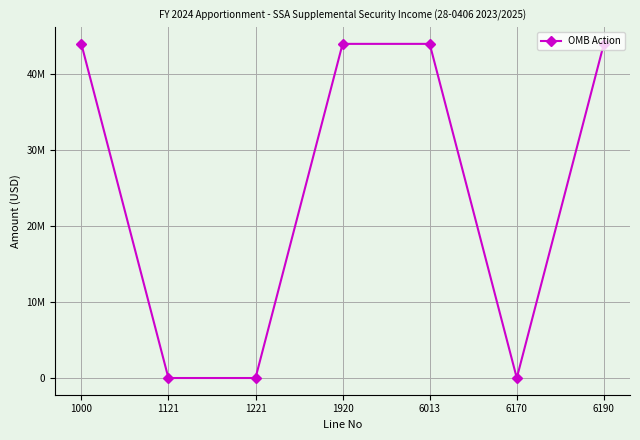

Does the chart have visible grid lines?

Yes